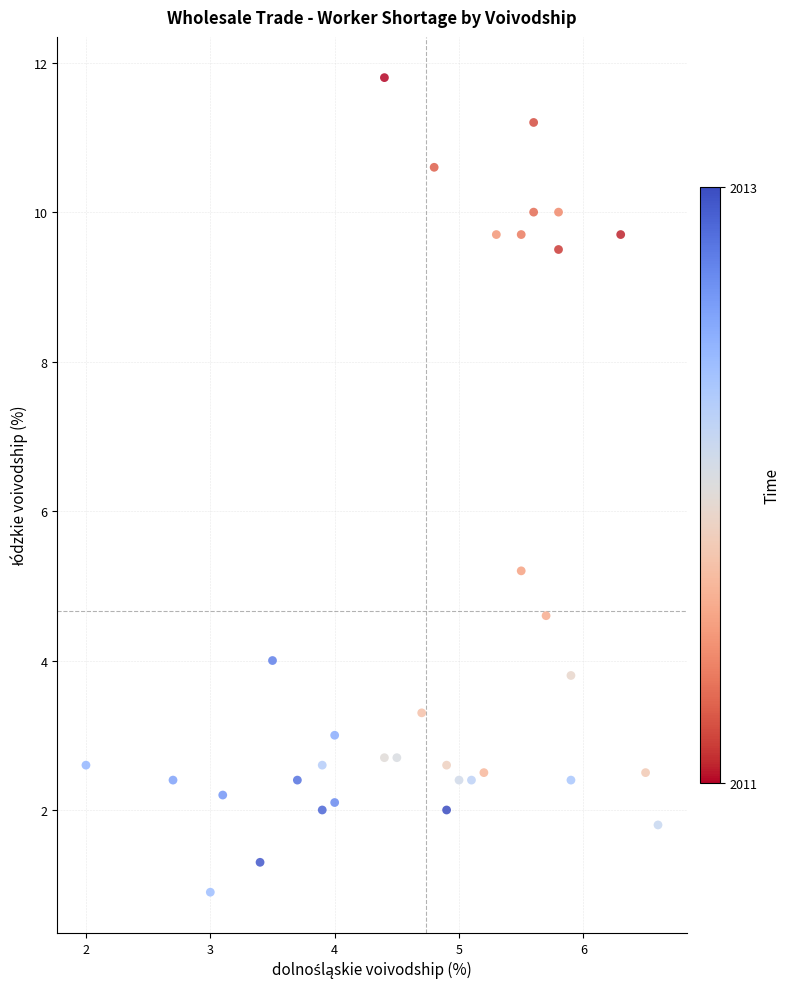

What is the range of X values (max minus min)?

4.6